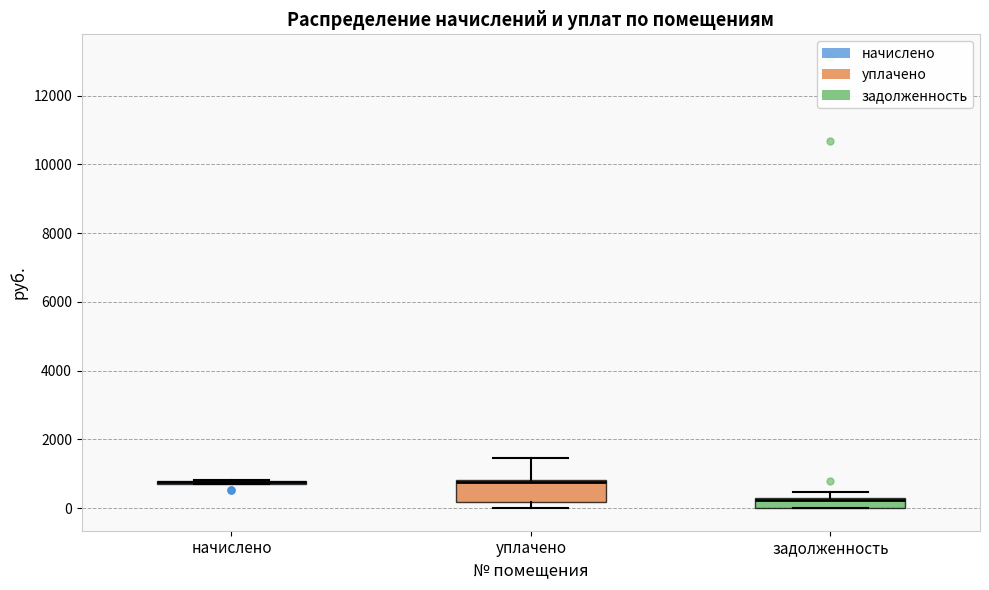

Which box is the tallest, from its lower edge to its upper edge?

уплачено